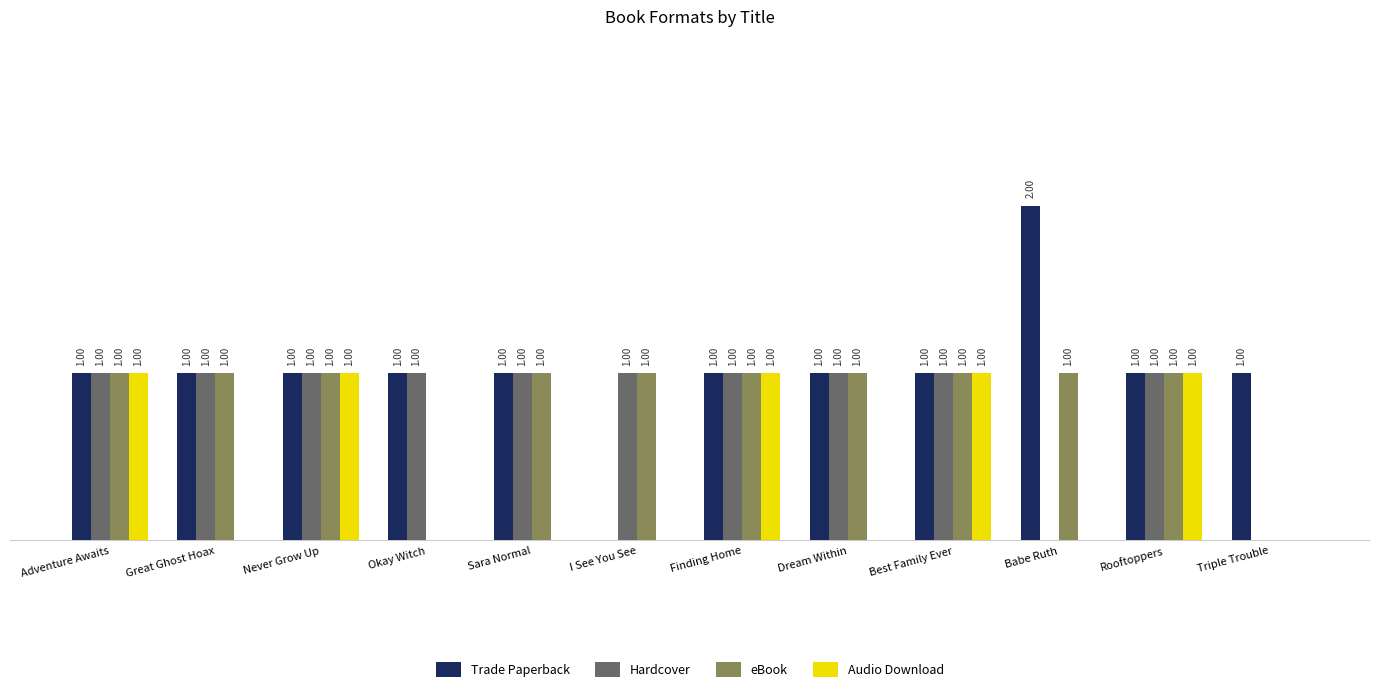

Is the value of Audio Download at Great Ghost Hoax greater than the value of eBook at Babe Ruth?

No